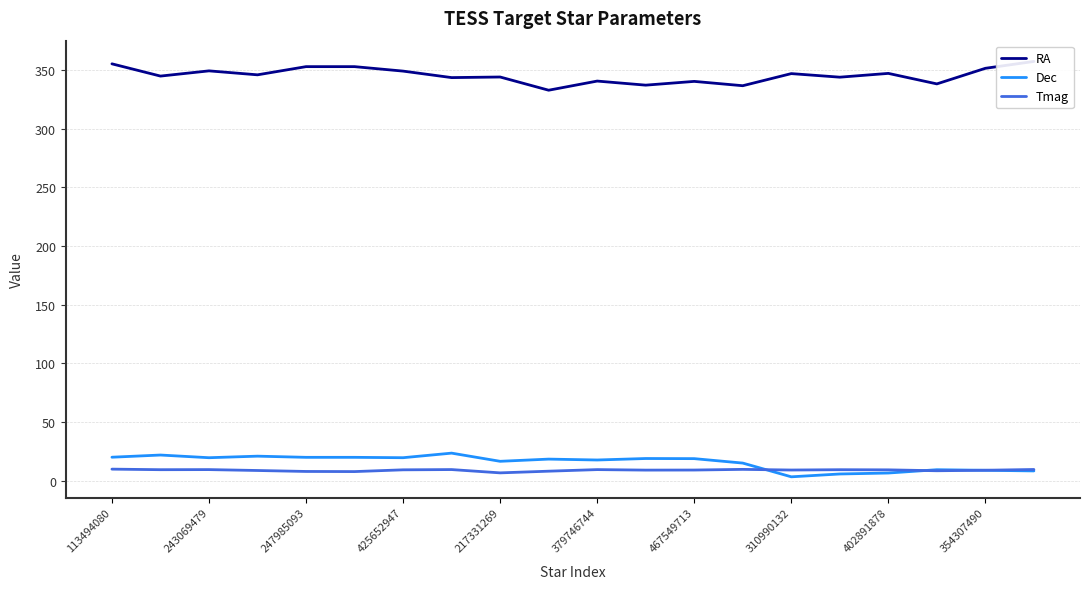

What are all the series names shown in the legend?

RA, Dec, Tmag